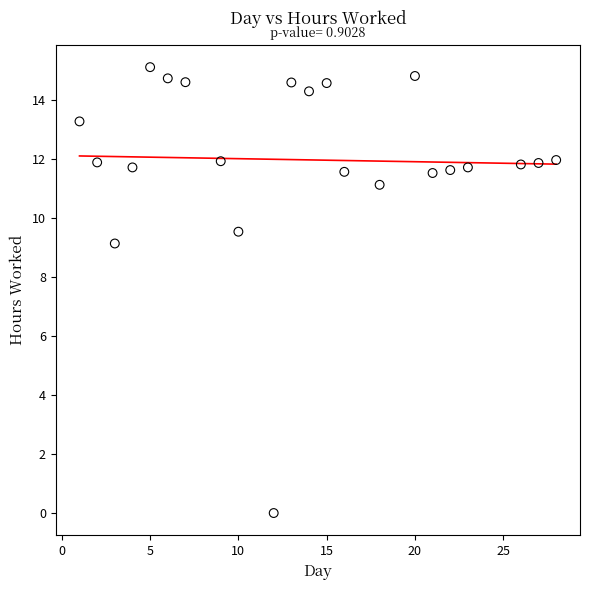

What is the range of X values (max minus min)?

27.0